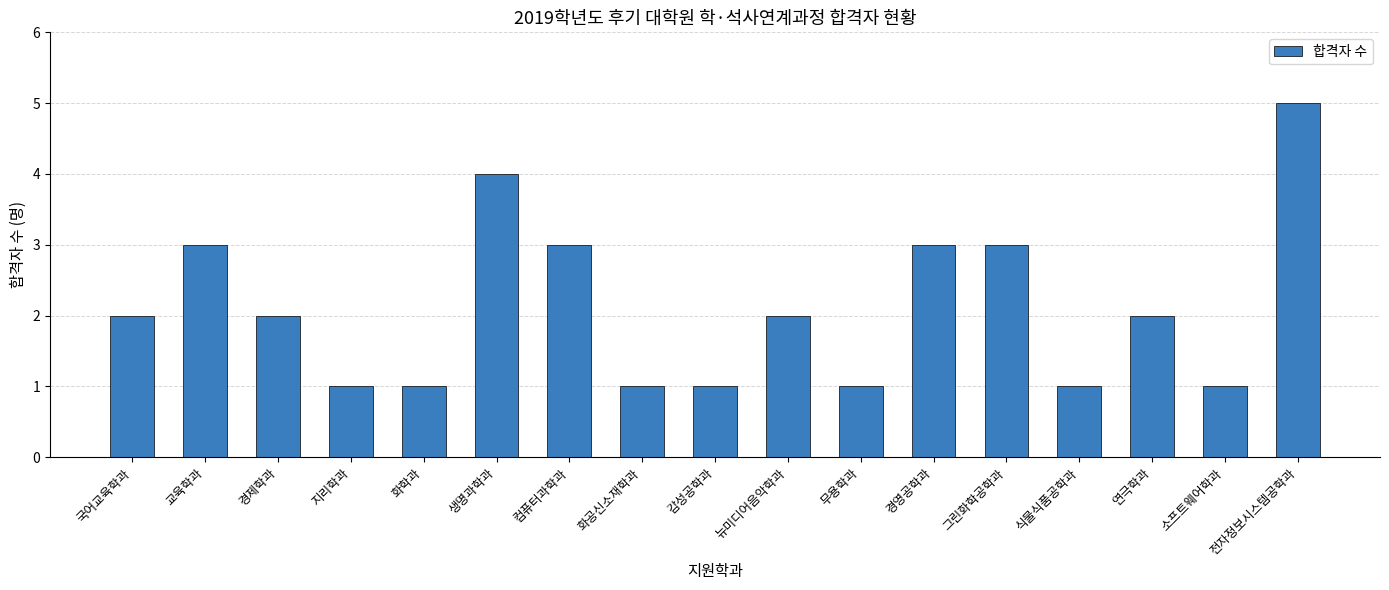

What value does the data have at 연극학과?

2